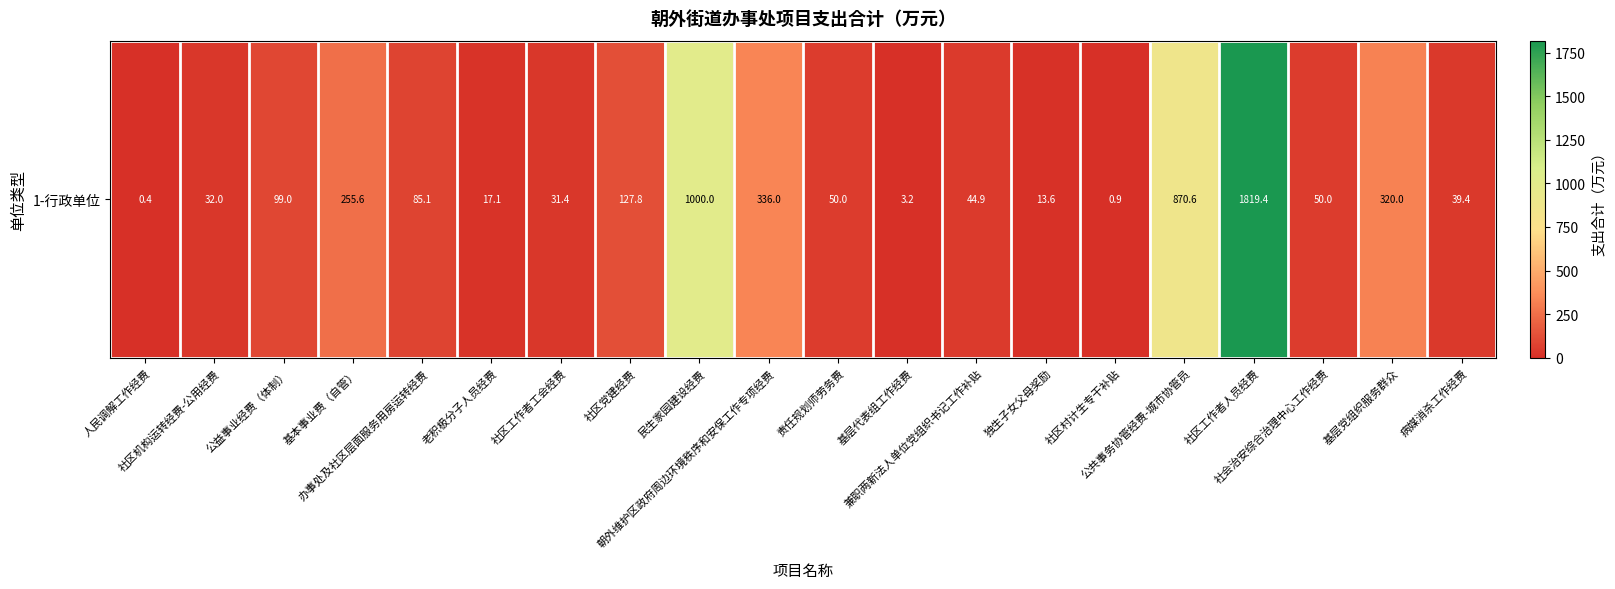

At which label does the data first exceed 50?

公益事业经费（体制）